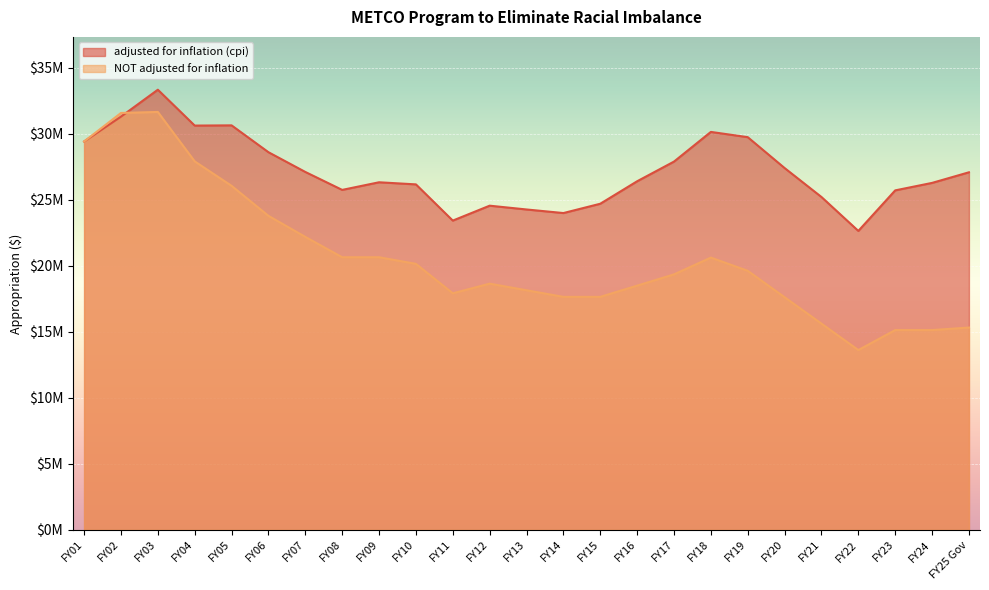

Does the chart display data point markers on the line(s)?

No